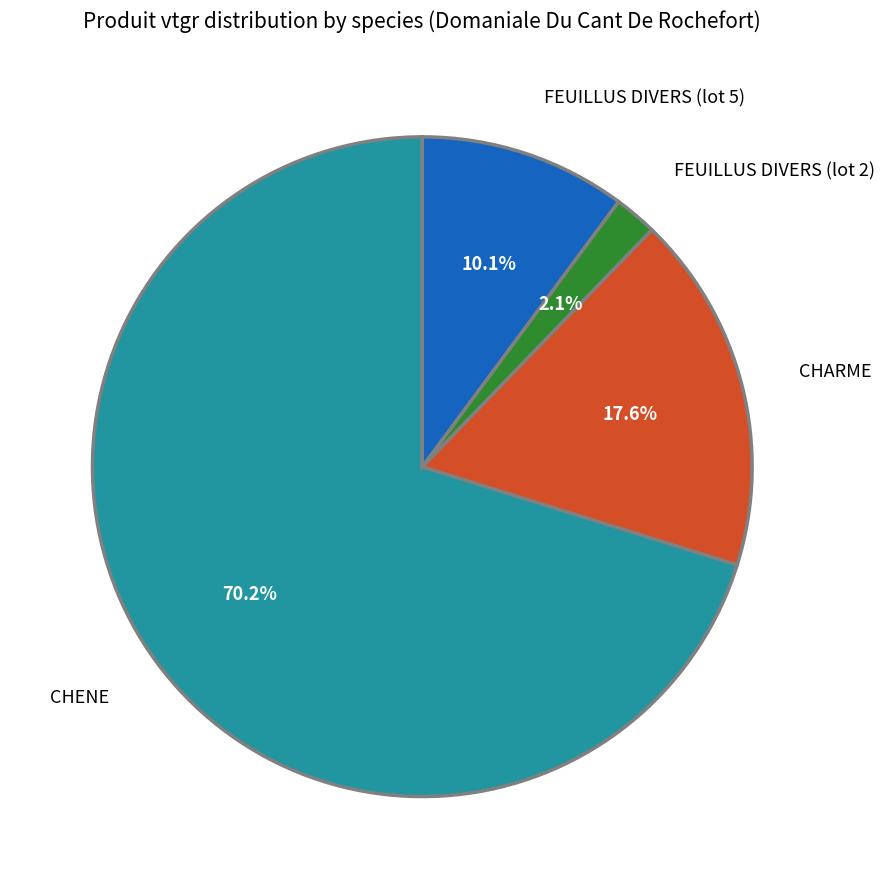

Is it true that CHARME is 18% of the pie?

True